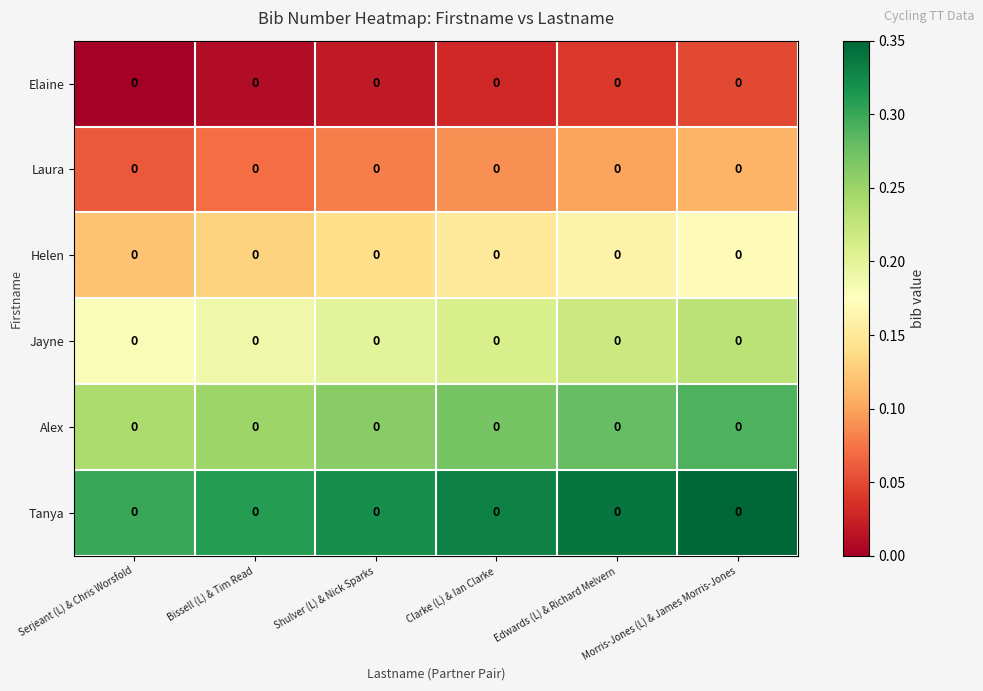

At which label does Tanya reach its peak?

Morris-Jones (L) & James Morris-Jones